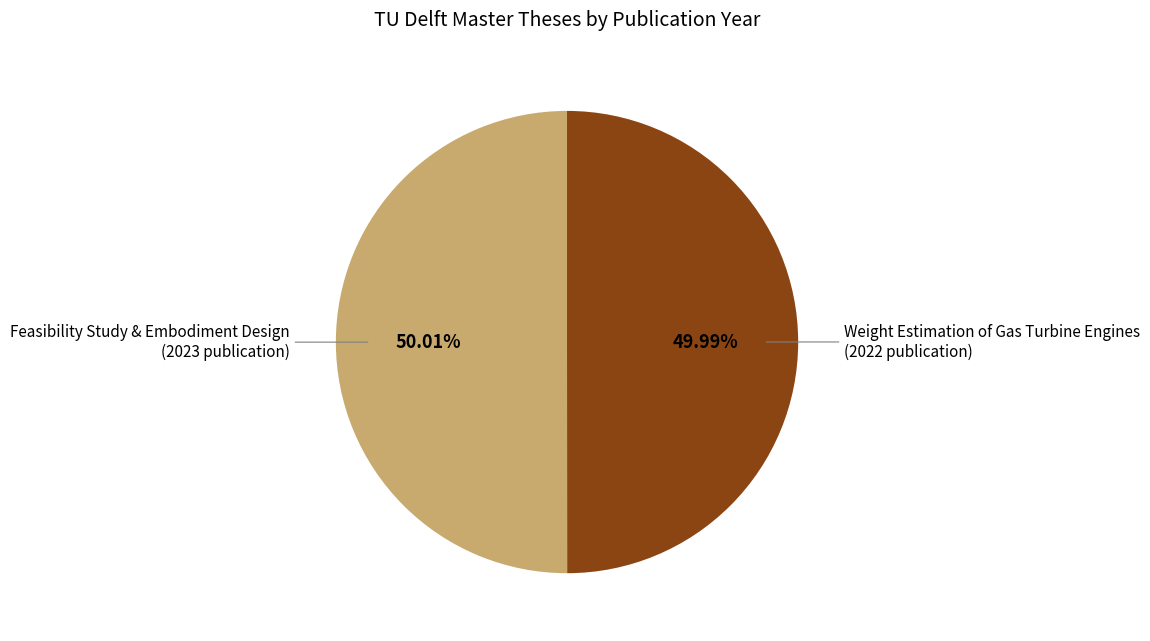

Approximately how many times larger is the value at Feasibility Study & Embodiment Design (2023 publication) compared to Weight Estimation of Gas Turbine Engines (2022 publication)?

1.0